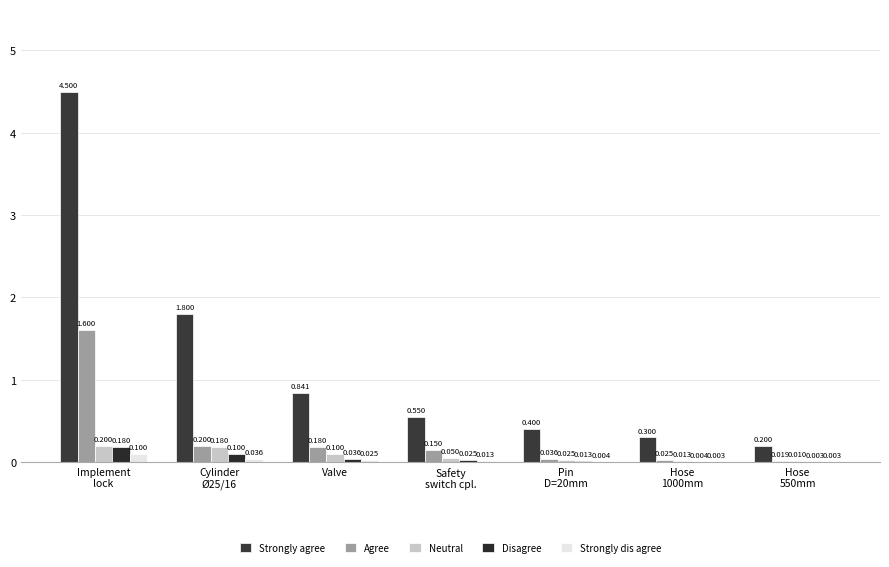

What are all the series names shown in the legend?

Strongly agree, Agree, Neutral, Disagree, Strongly dis agree